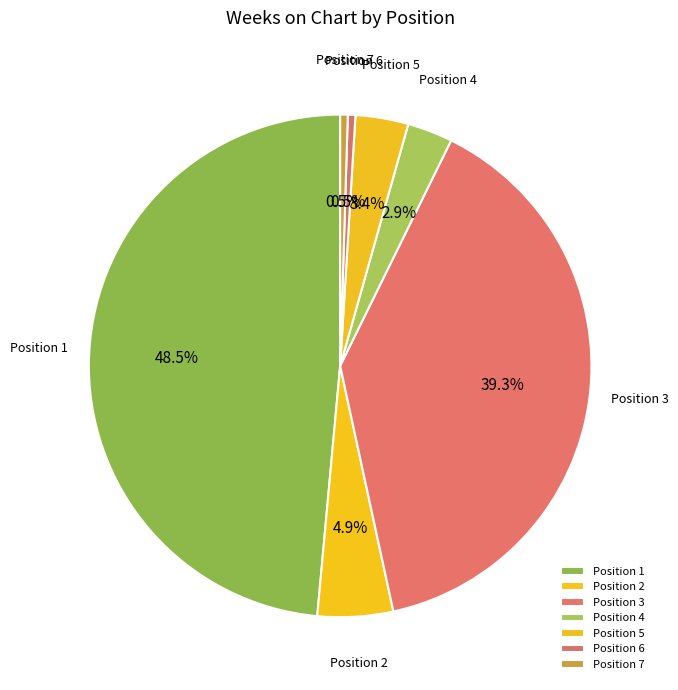

Does any single category account for the majority?

No